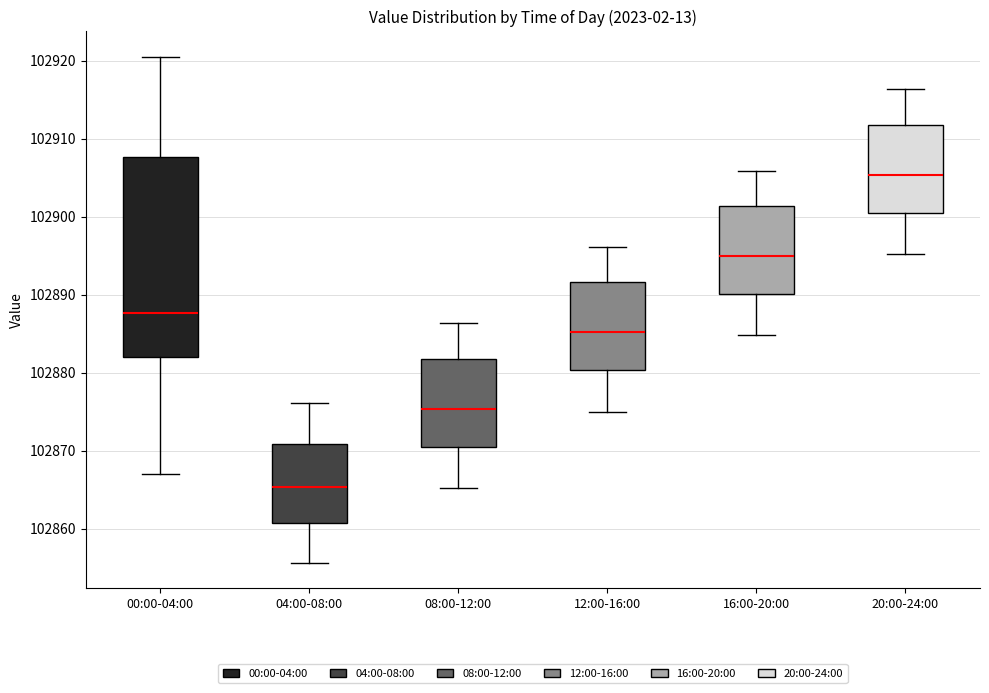

Which box has the highest median line?

20:00-24:00